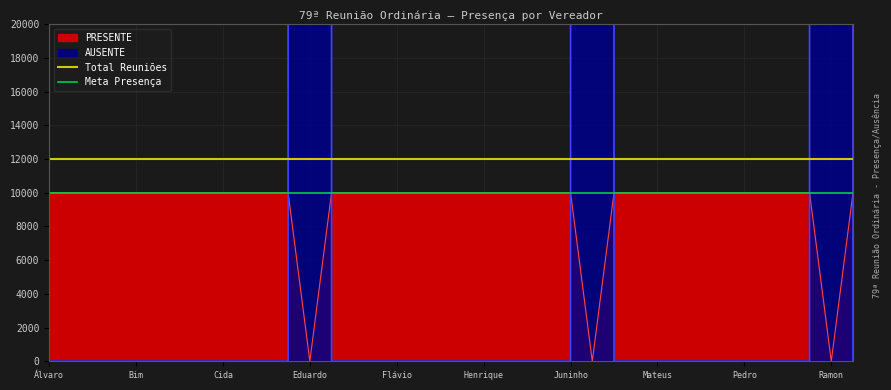

How many lines are shown in the chart?

2